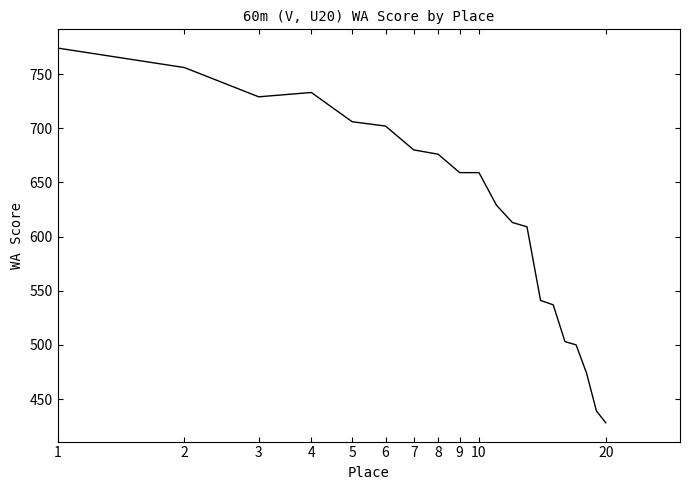

What is the smallest value displayed?

428